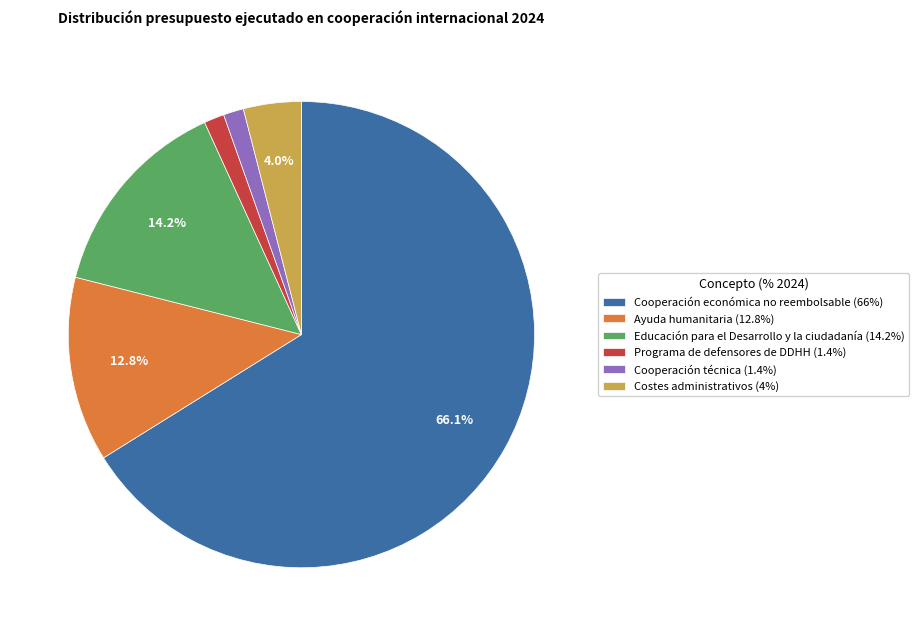

What is the ratio of the value at Cooperación económica no reembolsable (66%) to the value at Ayuda humanitaria (12.8%)?

5.2